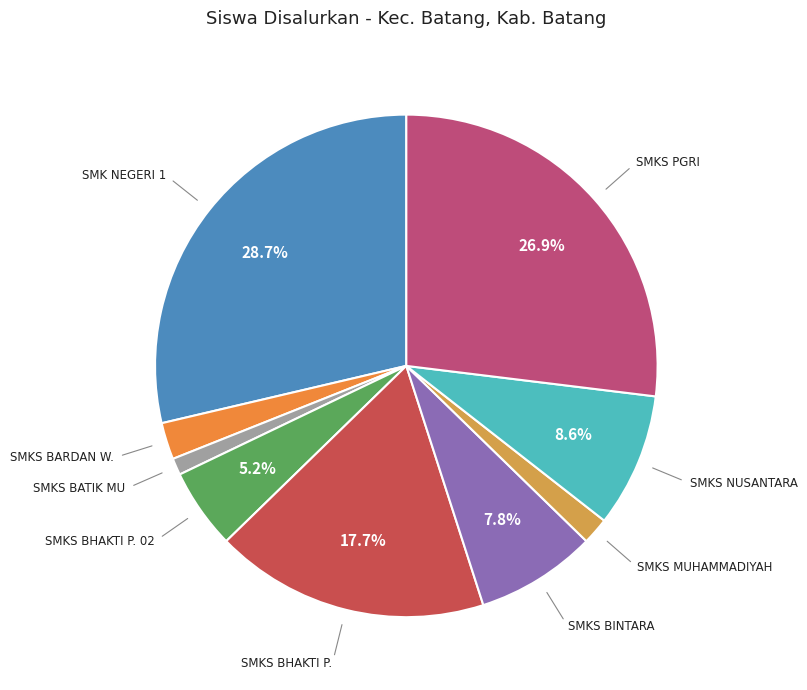

Is there a majority slice in this chart?

No